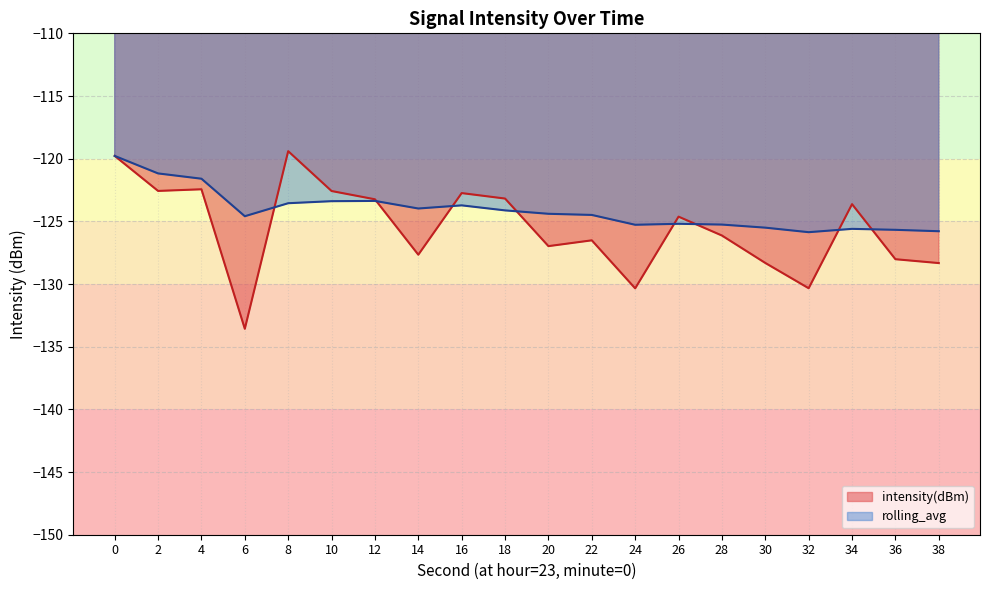

True or false: intensity(dBm) has a value of -69.3 at 16.

False